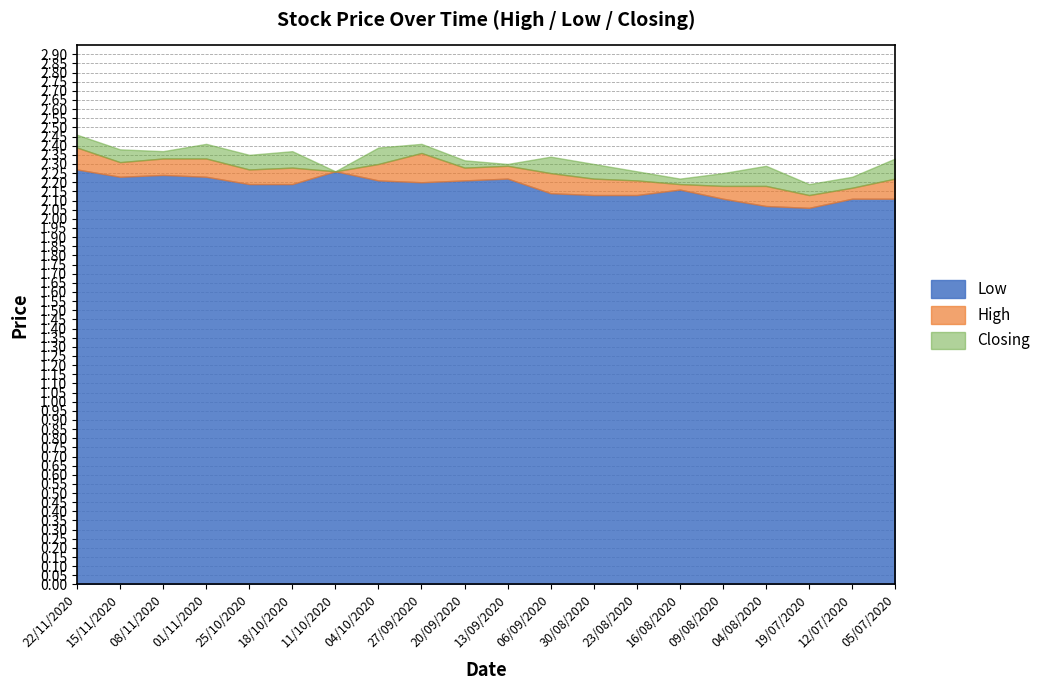

The Low series shows 2.2 at 04/10/2020. True or false?

True